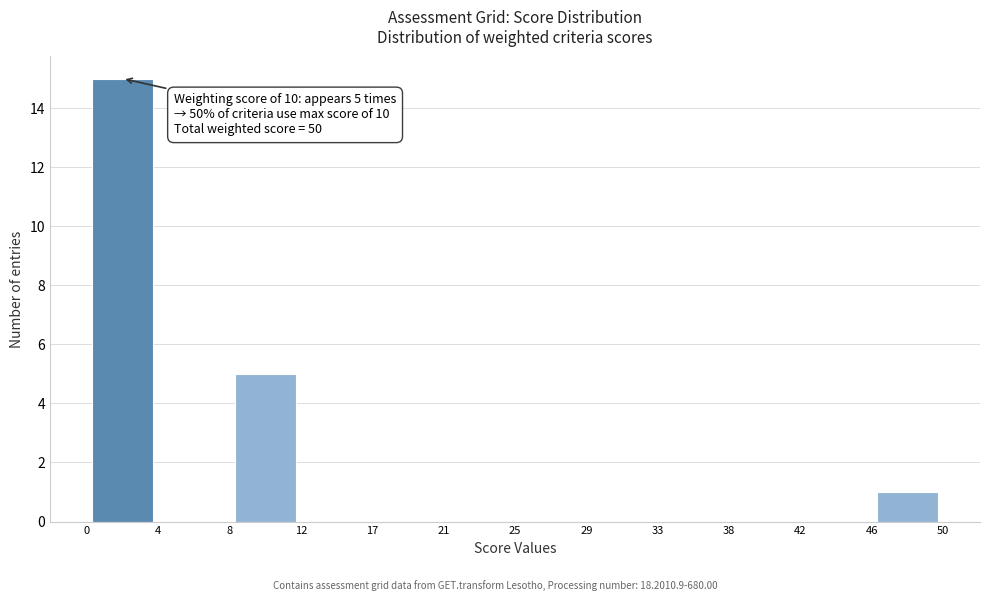

Over which range of the x-axis is the bar tallest?

0 to 4